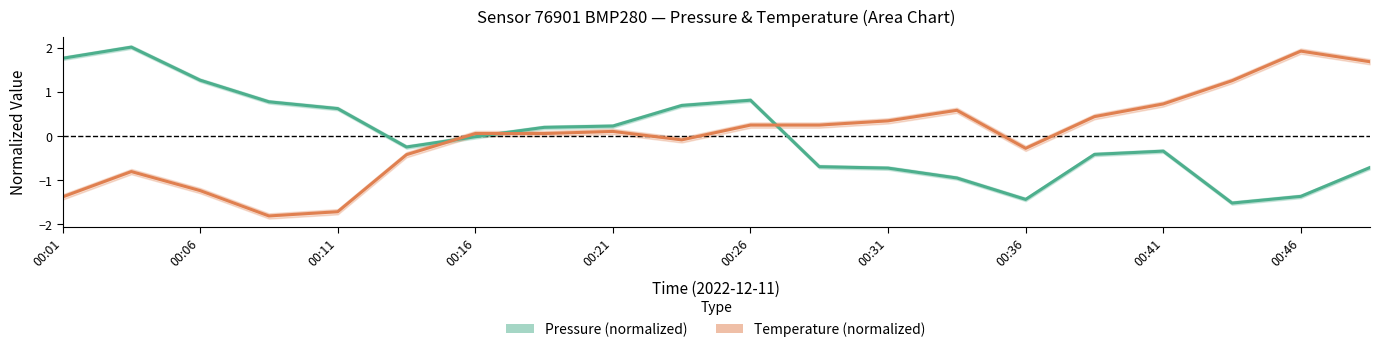

The value of Temperature (normalized) at 00:06 is -0.6. True or false?

False